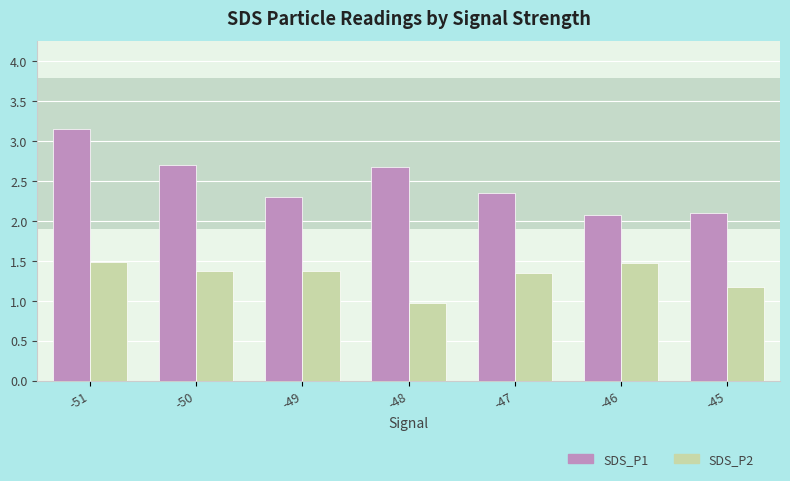

What is the difference between the SDS_P1 values at -45 and -48?

0.6